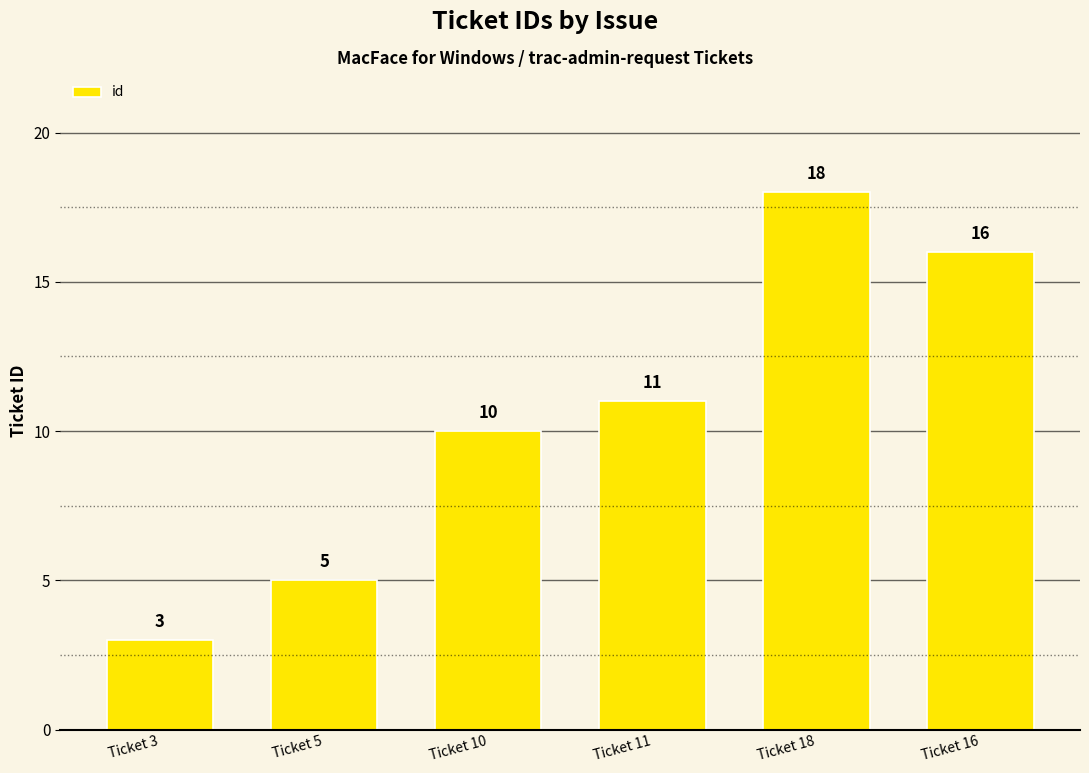

How many data points does each series have?

6